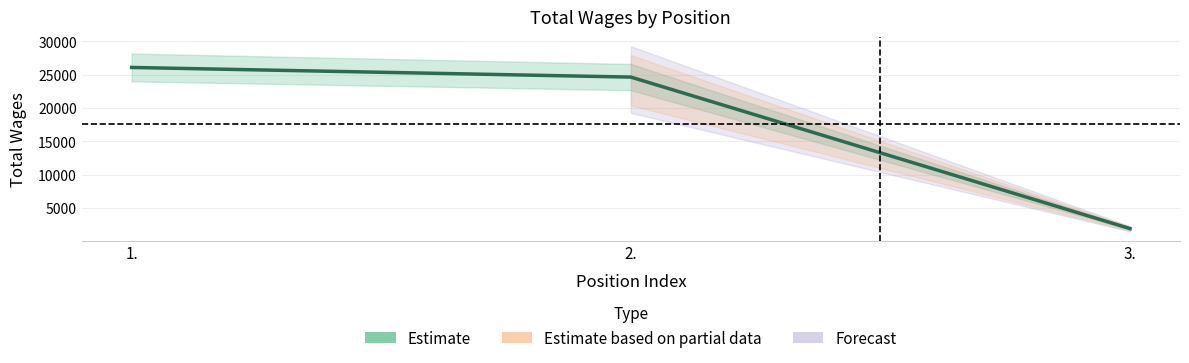

How many data points are above 24617?

1